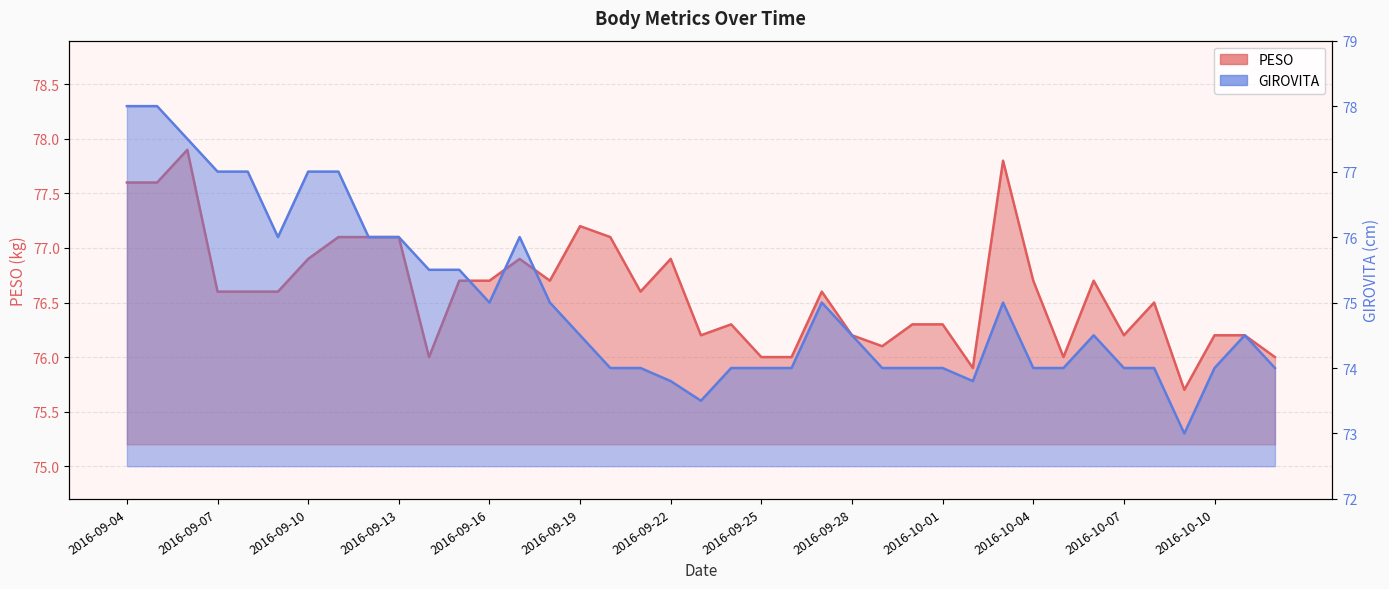

Between which two adjacent categories do GIROVITA and PESO first intersect?

2016-09-05 and 2016-09-06